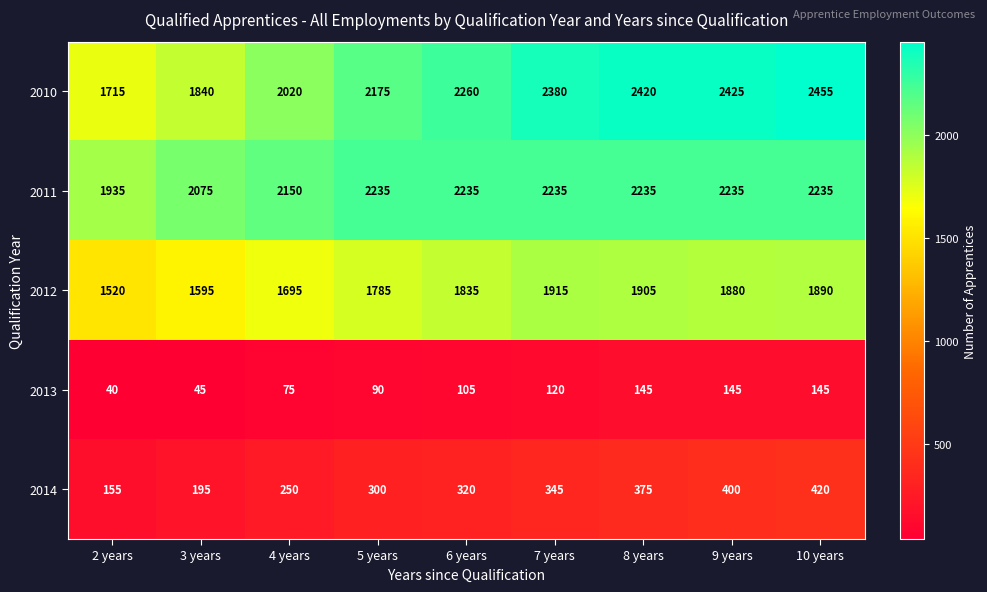

At which label is 2010 closest to 2085?

4 years